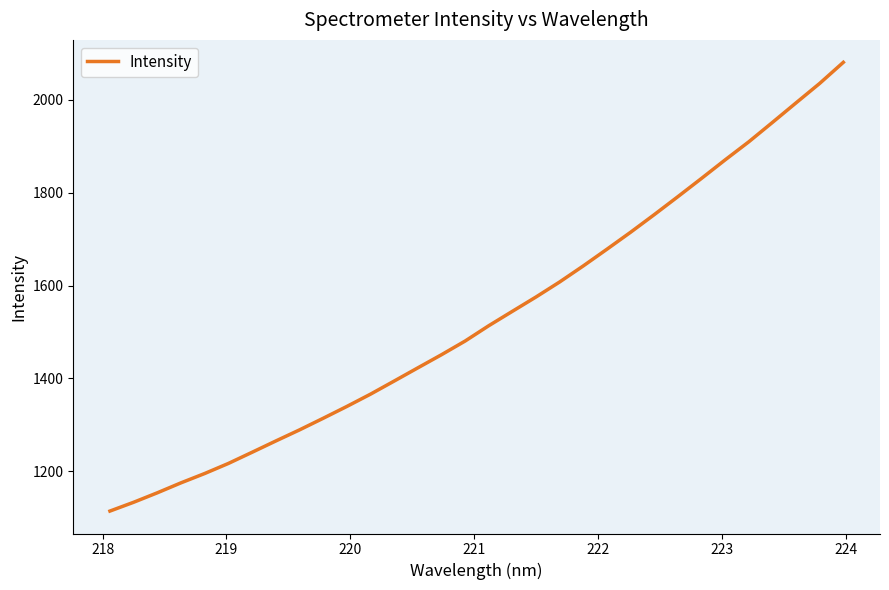

What is the maximum value shown in the chart?

2081.1